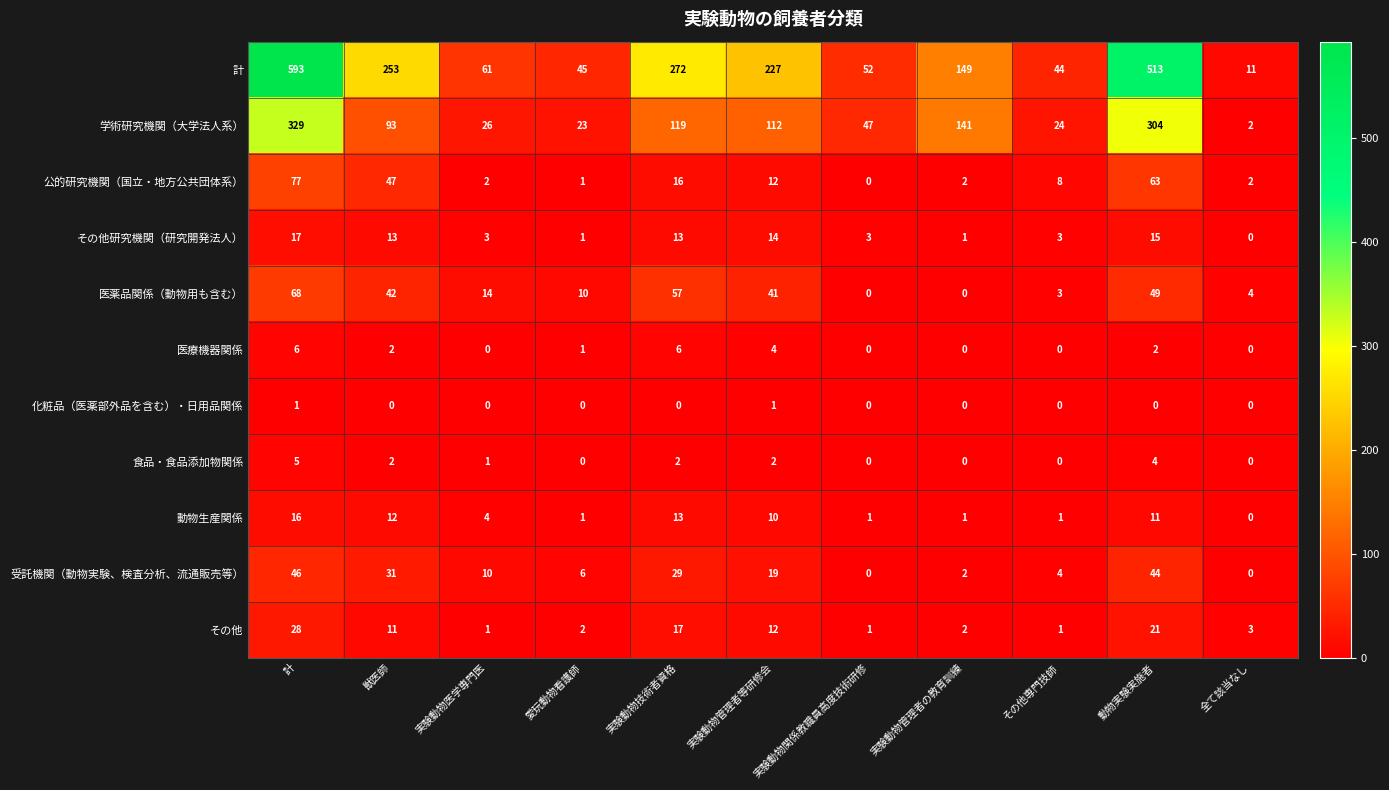

Read the その他 value at 全て該当なし, to the nearest 5.

5